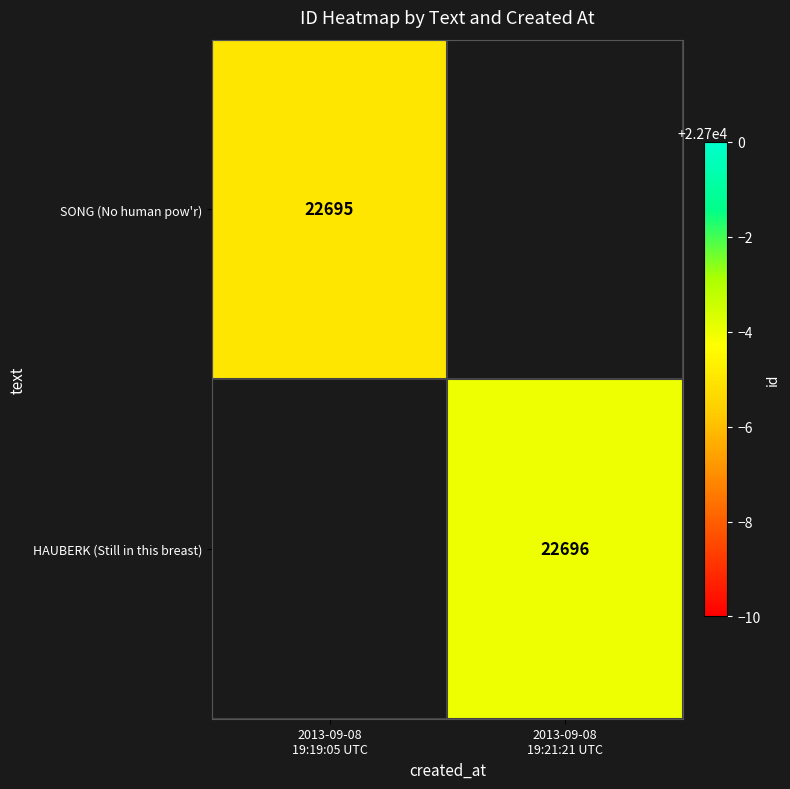

What is the greatest value displayed?

22696.0